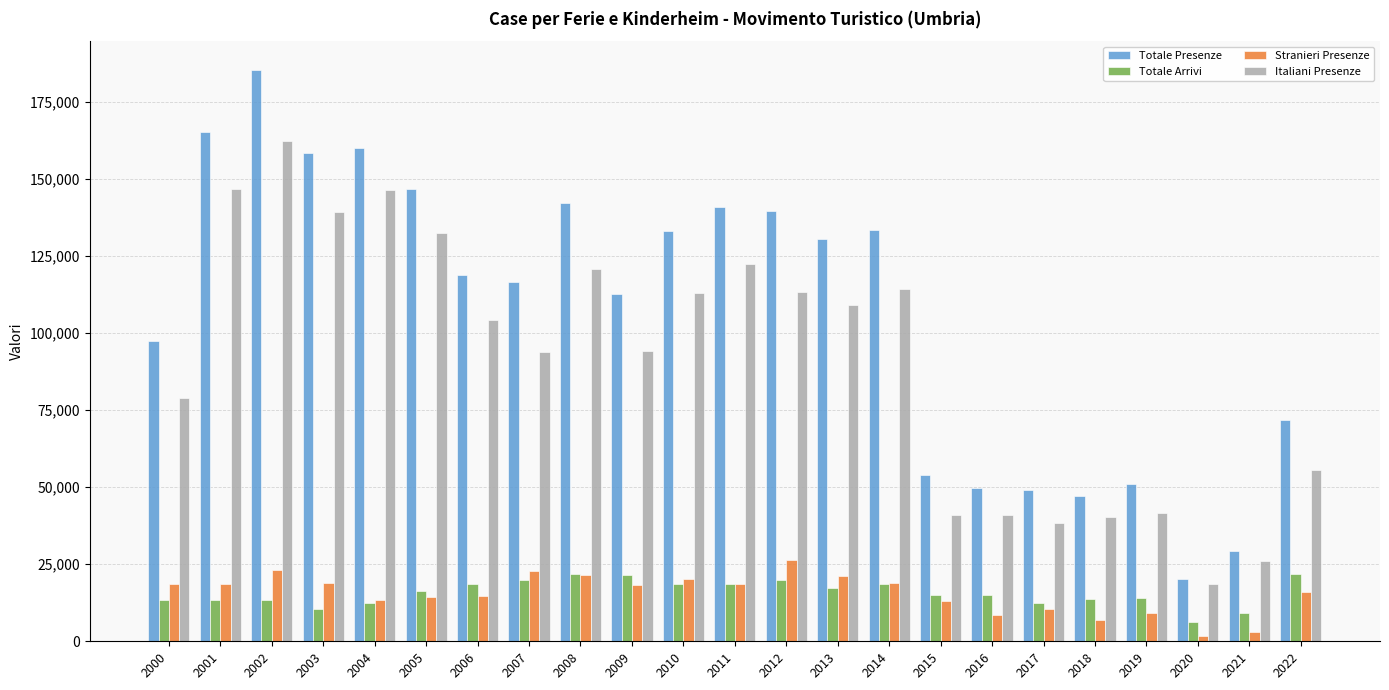

What is the approximate value of Italiani Presenze at 2019?

41670